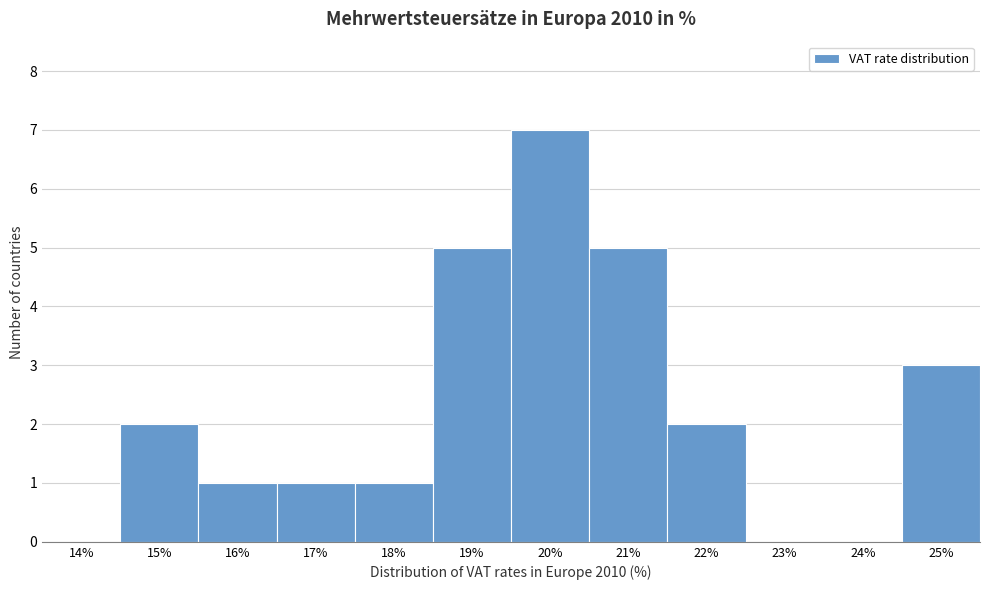

Reading left to right, list all the values displayed in this chart.

14%=0	15%=2	16%=1	17%=1	18%=1	19%=5	20%=7	21%=5	22%=2	23%=0	24%=0	25%=3